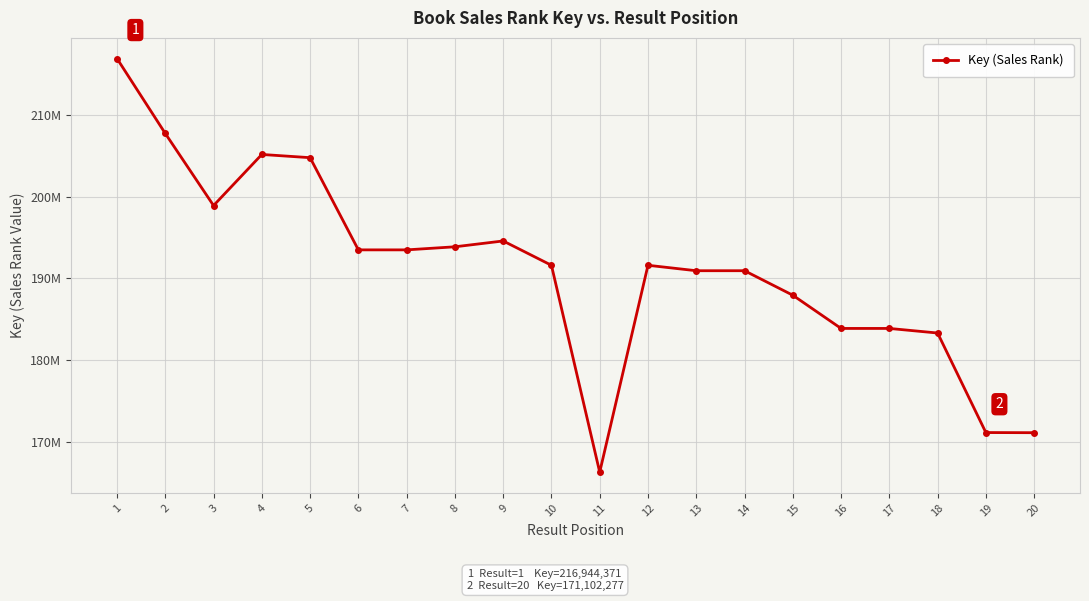

Is this an area chart (filled region under the line)?

No